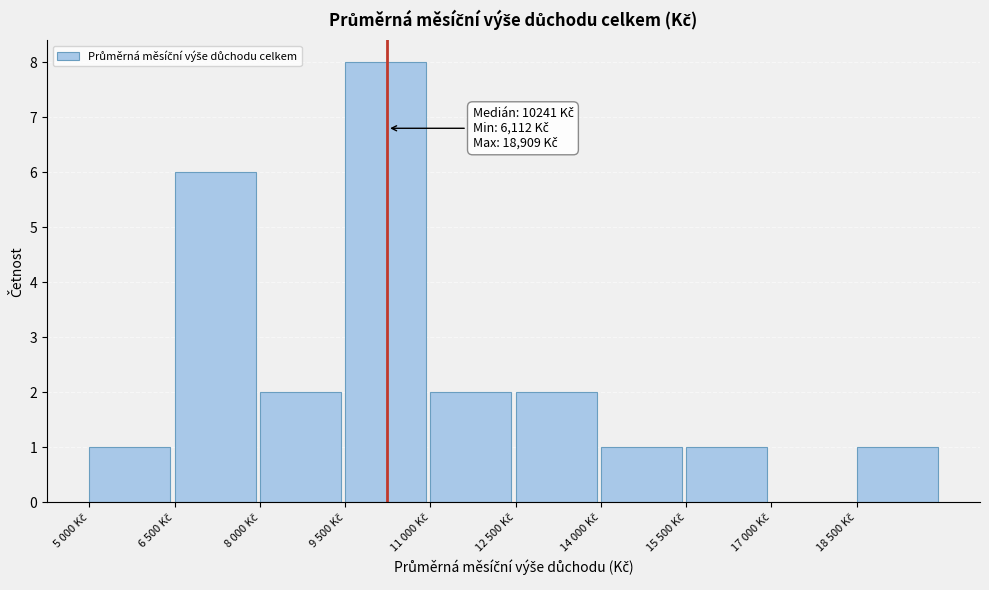

What is the sum of all values?

24